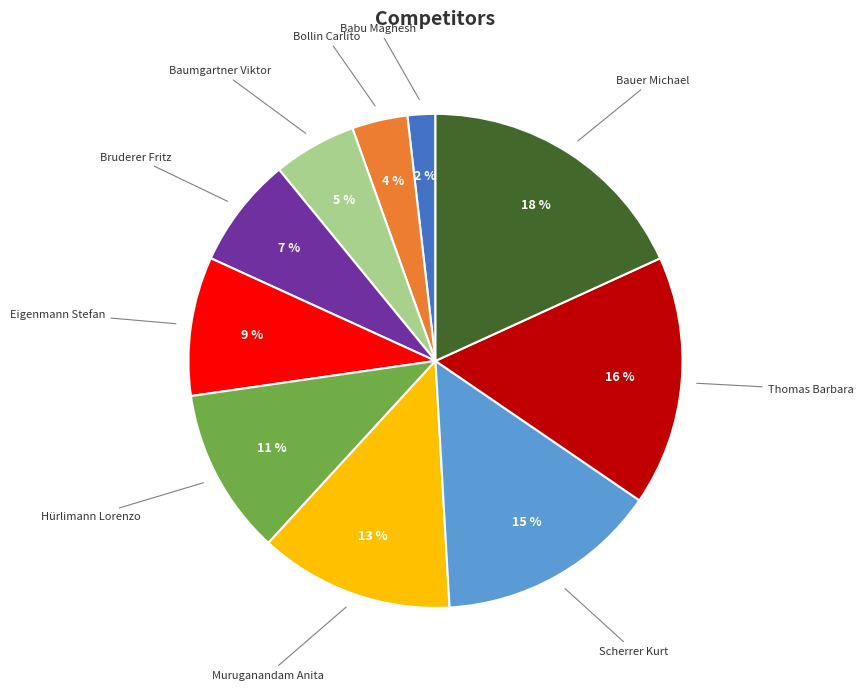

Count the number of slices in the pie.

10